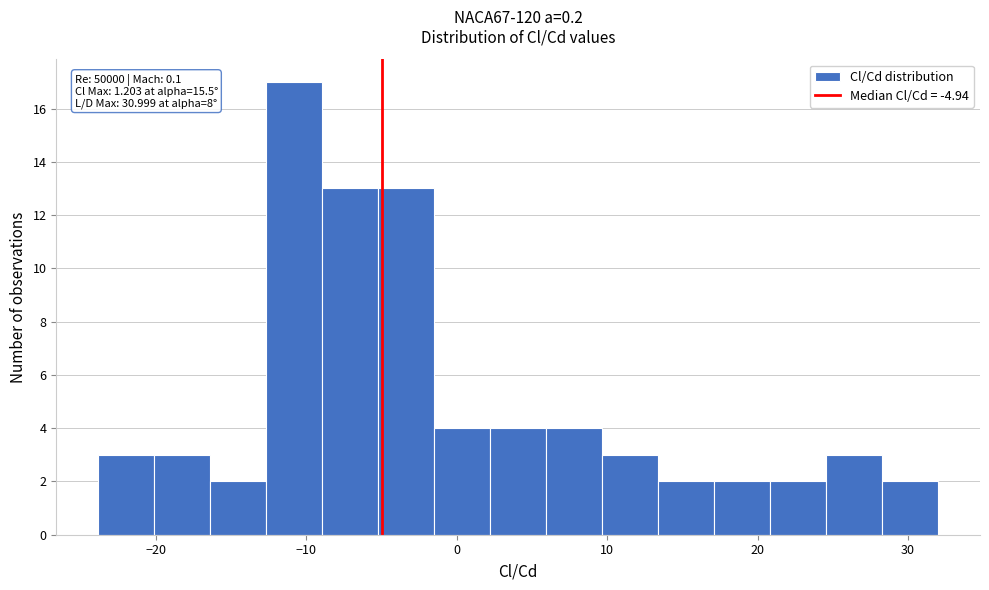

Read against the x-axis, roughly where is the centre of the tallest bar?

-11